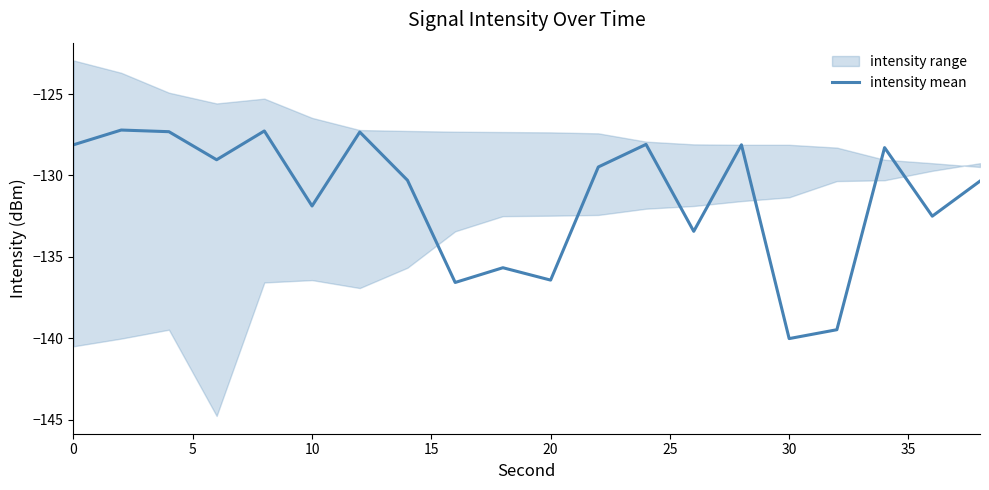

What is the maximum value for intensity mean?

-127.2